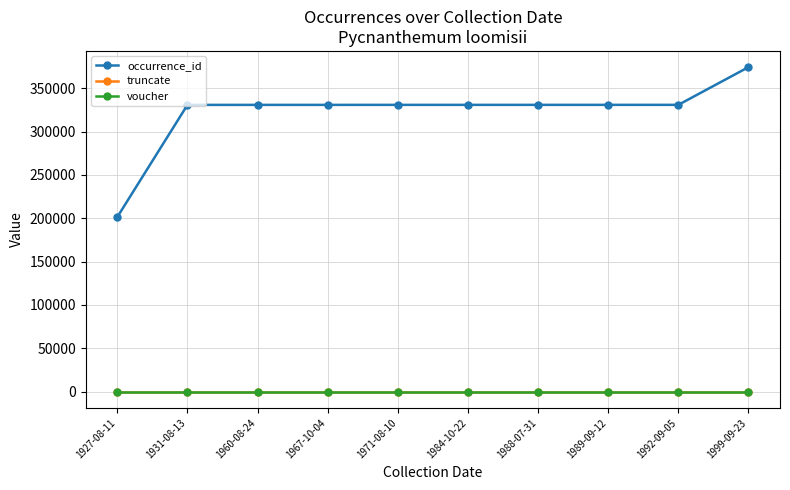

True or false: occurrence_id and truncate intersect in this chart.

False